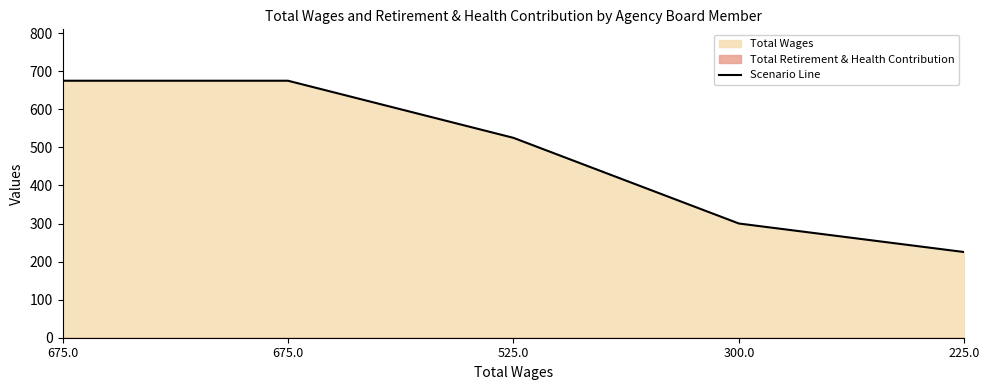

Approximately how many times larger is the value at 525.0 compared to 225.0?

2.3